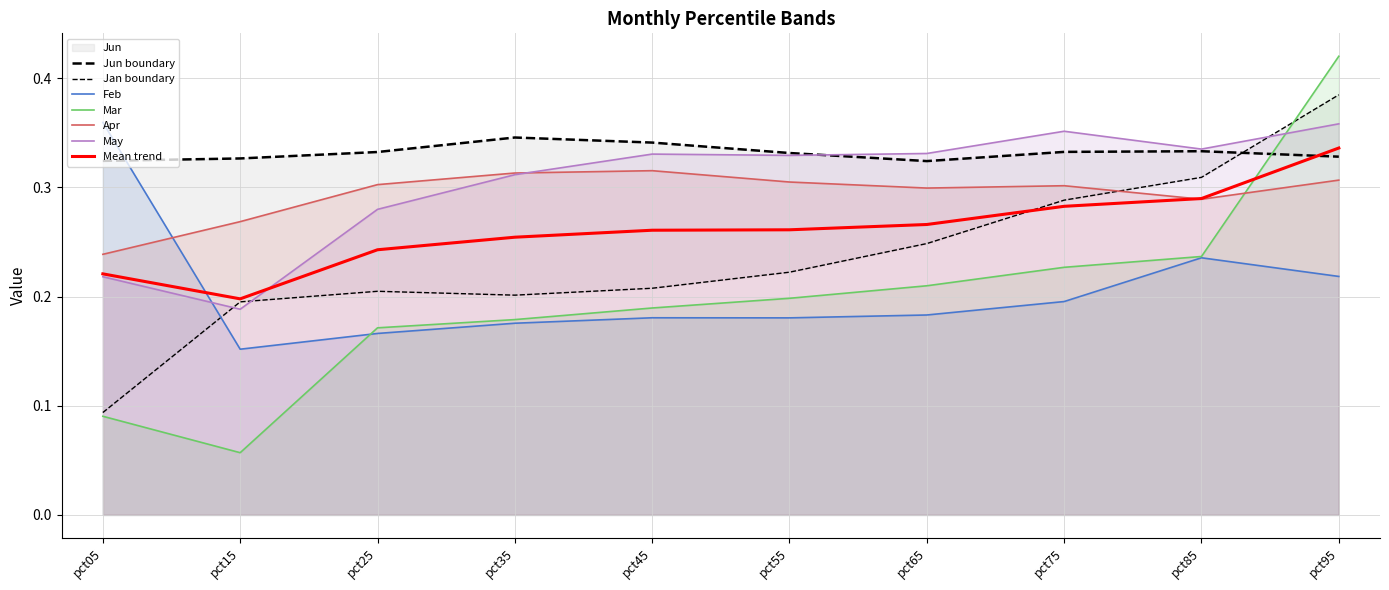

At which category does the chart reach its minimum across all series?

pct15